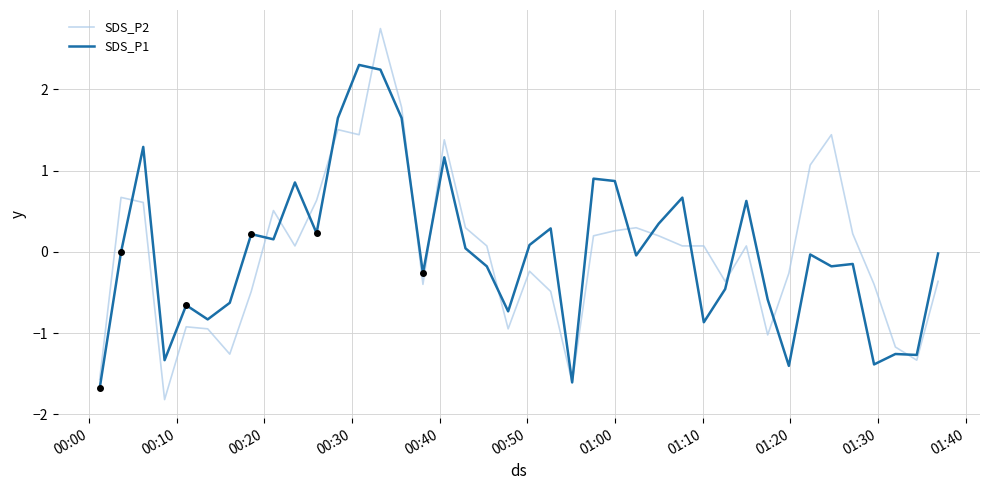

True or false: SDS_P1 has more than 0 interior local peaks.

True